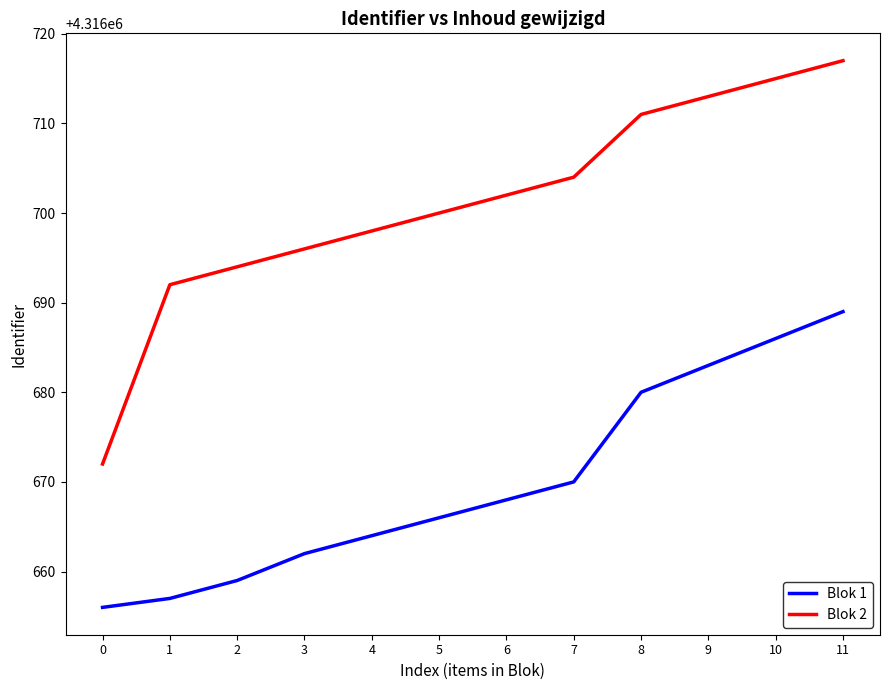

Reading left to right, what are all the values shown in this chart?

Blok 1: 0=4316656	1=4316657	2=4316659	3=4316662	4=4316664	5=4316666	6=4316668	7=4316670	8=4316680	9=4316683	10=4316686	11=4316689
Blok 2: 0=4316672	1=4316692	2=4316694	3=4316696	4=4316698	5=4316700	6=4316702	7=4316704	8=4316711	9=4316713	10=4316715	11=4316717